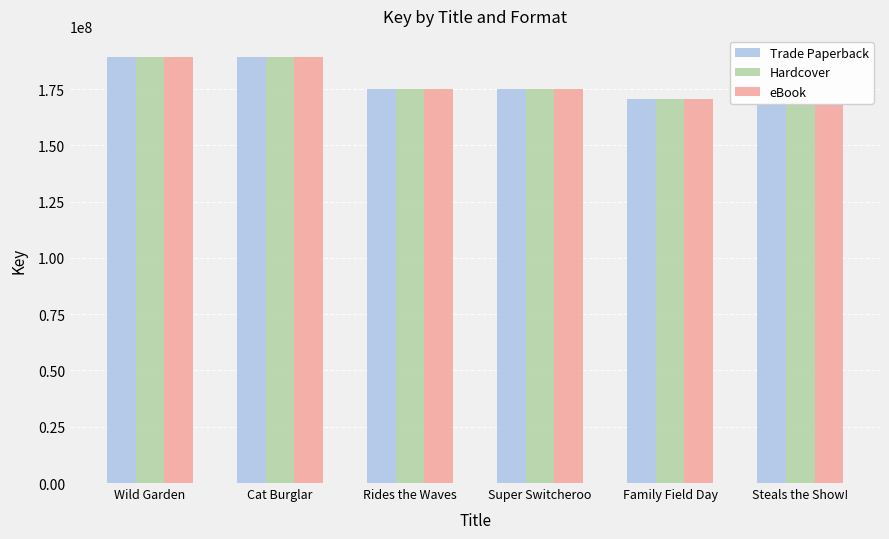

What is the difference between the eBook values at Super Switcheroo and Steals the Show!?

6874774